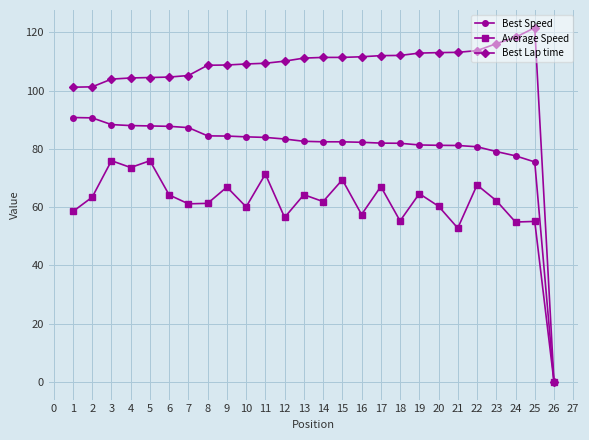

What is the difference between the maximum and minimum values in the Average Speed series?

75.9